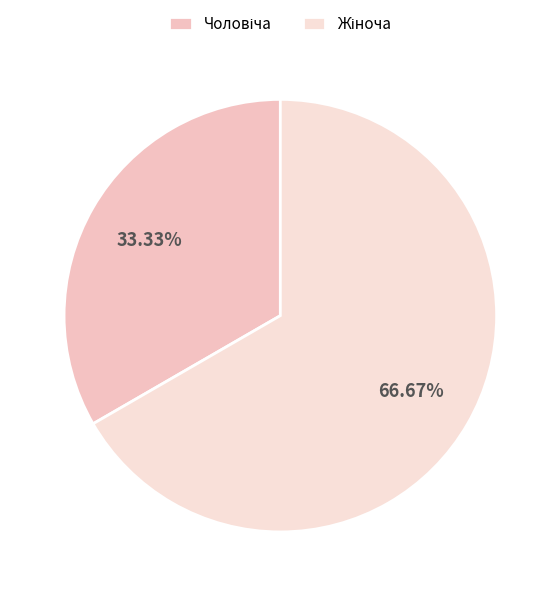

How many segments does this pie chart have?

2